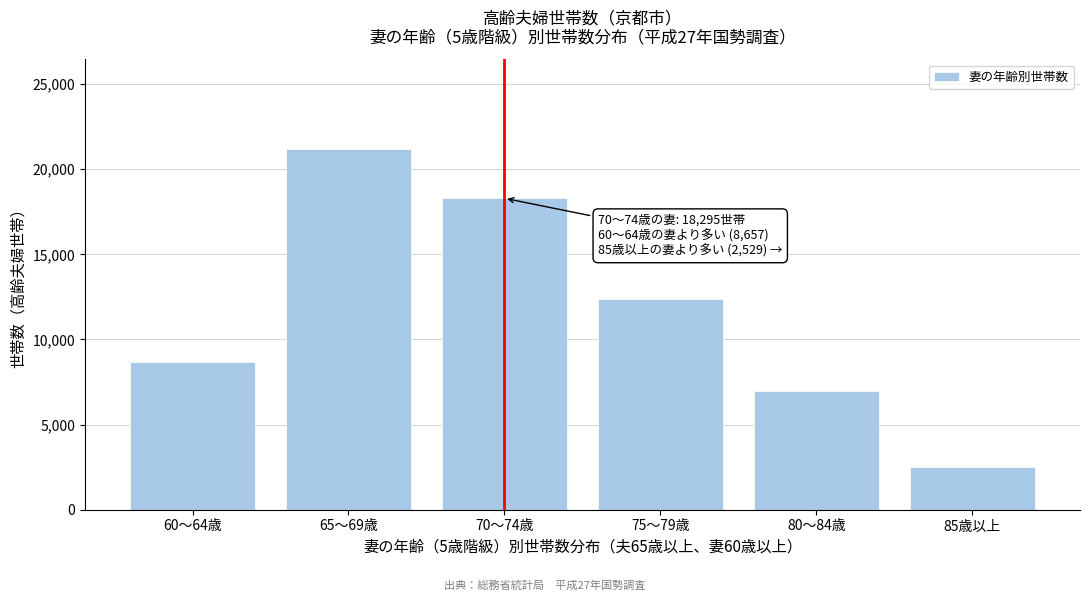

Reading left to right, list all the values displayed in this chart.

60～64歳=8657	65～69歳=21170	70～74歳=18295	75～79歳=12389	80～84歳=6976	85歳以上=2529